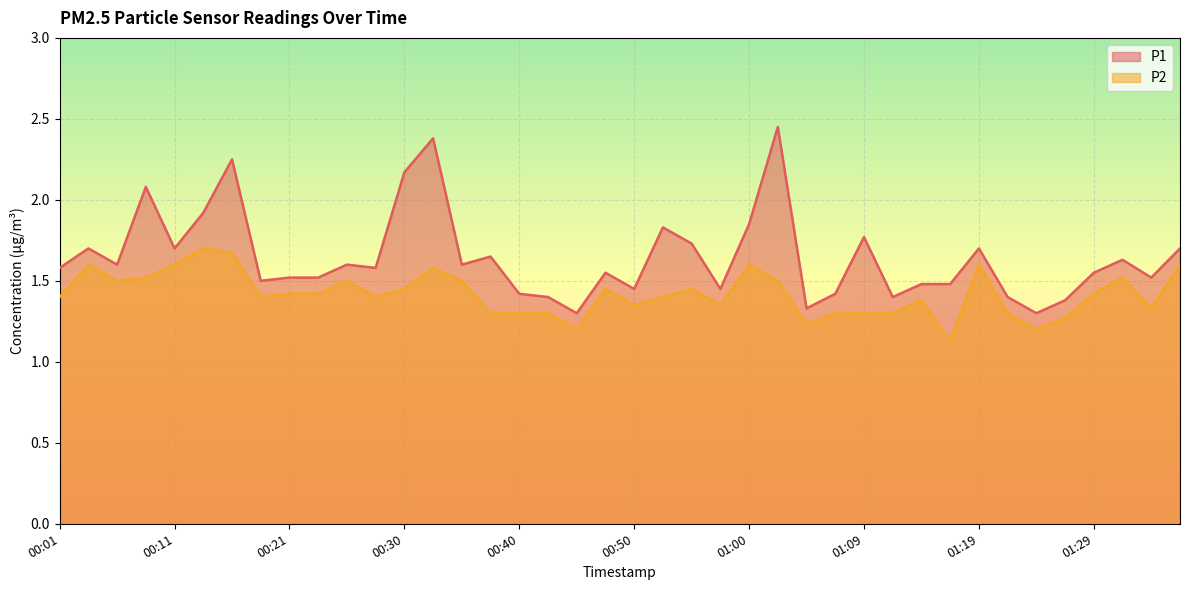

Which series has the largest total across all categories?

P1